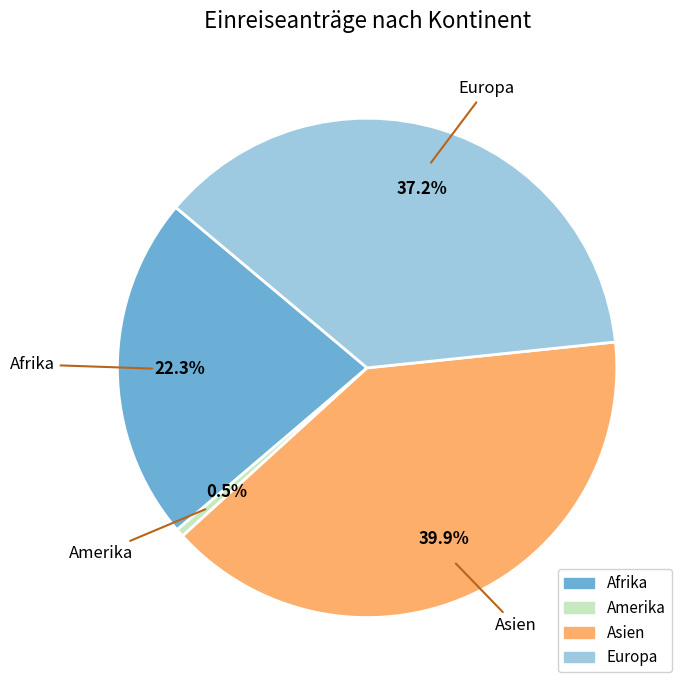

Is there a majority slice in this chart?

No